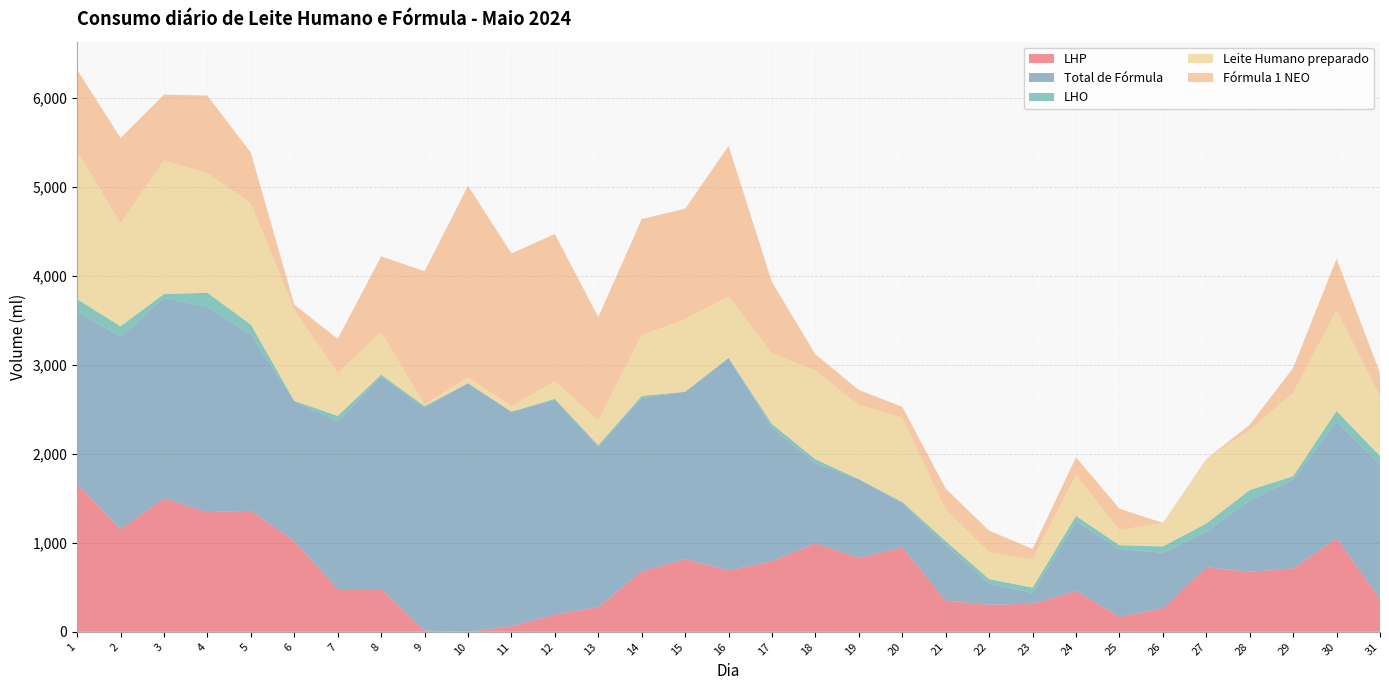

Reading left to right, list all the values displayed in this chart.

LHP: 1656	1155	1499	1345	1360	1020	480	480	15	0	62	195	278	681	816	690	792	995	832	948	350	304	316	459	170	264	725	674	712	1050	368
Total de Fórmula: 1938	2158	2250	2302	1980	1570	1885	2388	2500	2792	2410	2409	1800	1945	1880	2386	1502	897	882	496	624	240	120	780	760	624	400	800	1000	1308	1511
LHO: 142	118	45	160	110	4	60	20	20	0	0	13	18	23	0	0	40	45	0	15	44	48	60	62	43	71	91	118	36	122	95
Leite Humano preparado: 1656	1155	1499	1345	1360	1020	480	480	15	65	62	195	278	681	816	690	792	995	832	948	350	304	316	459	170	264	725	674	936	1130	667
Fórmula 1 NEO: 920	960	740	870	570	60	385	848	1500	2152	1716	1655	1160	1305	1240	1690	800	185	170	120	240	240	120	200	240	0	0	60	280	580	265